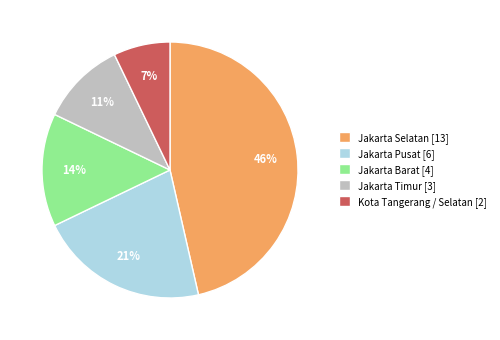

To the nearest percent, what percentage of the pie is Jakarta Pusat?

21%